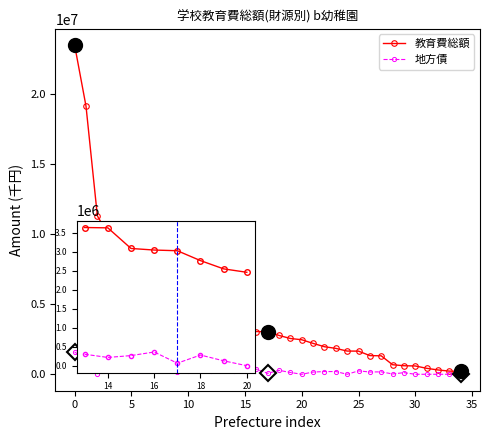

Which series has the largest total across all categories?

教育費総額